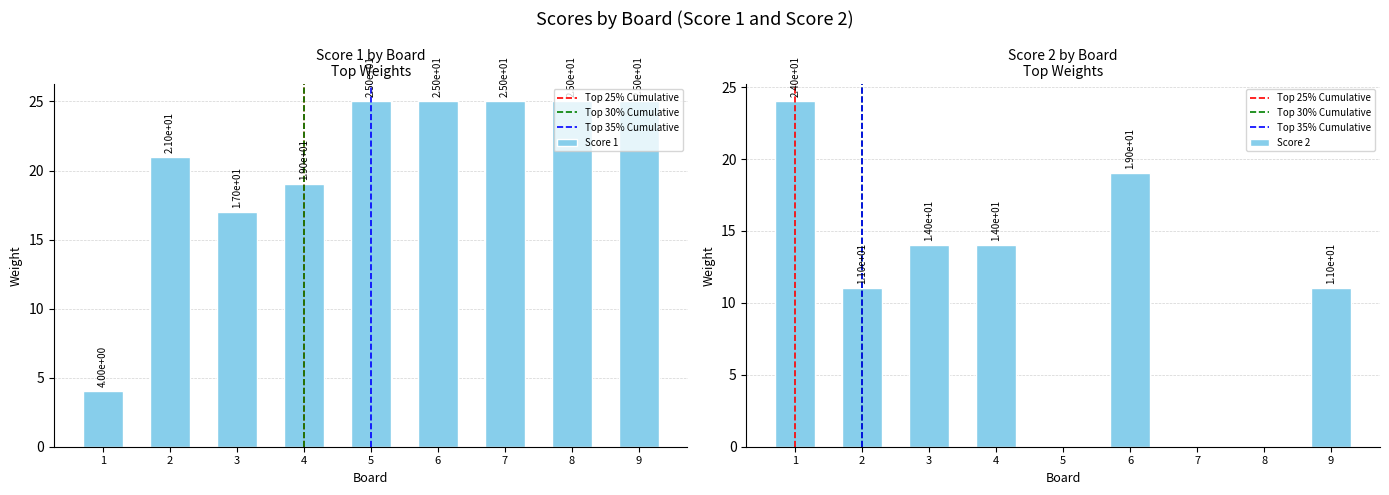

Is the value of Score 2 at 1 greater than the value of Score 1 at 6?

No